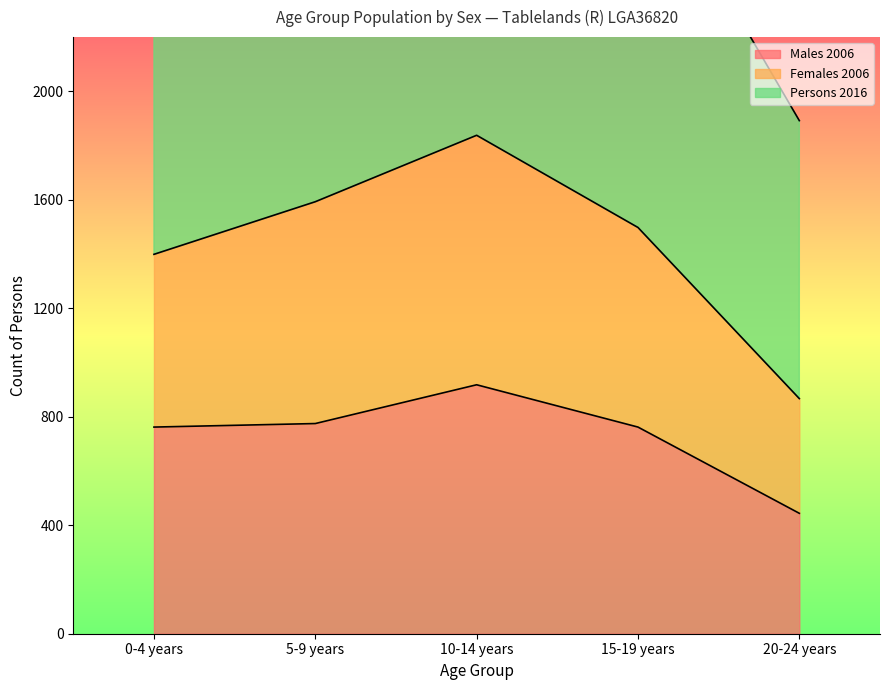

What is the difference between the maximum and second lowest values in the Males 2006 series?

156